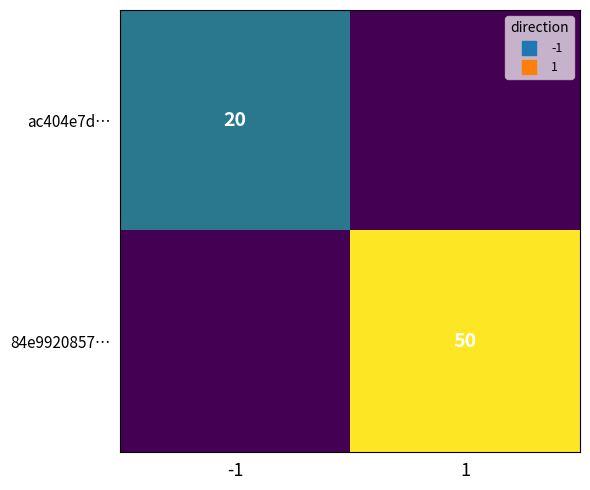

The value of 84e9920857… at 1 is 23. True or false?

False